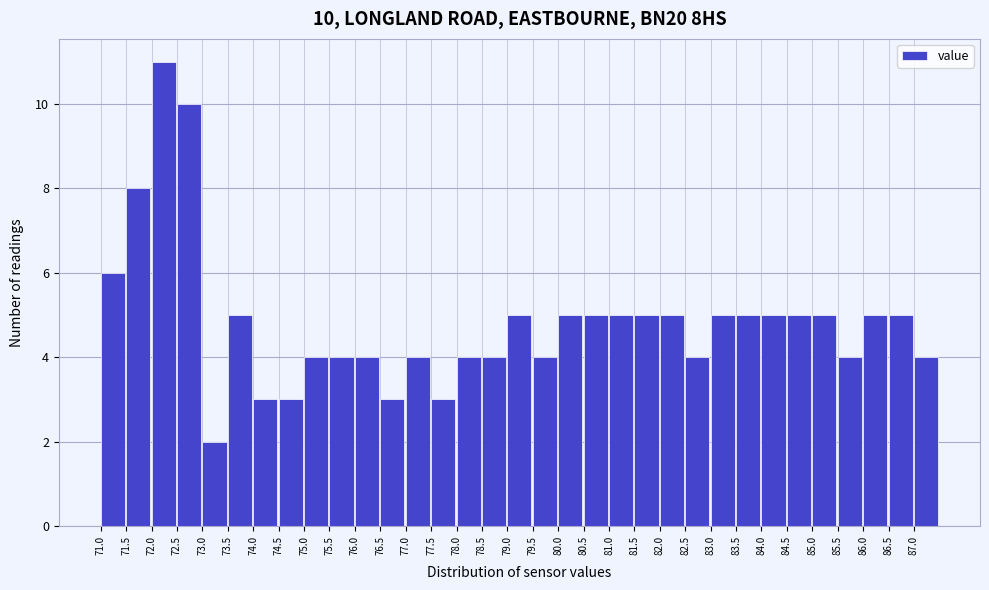

Which range on the x-axis has the tallest bar?

72.0 to 72.5